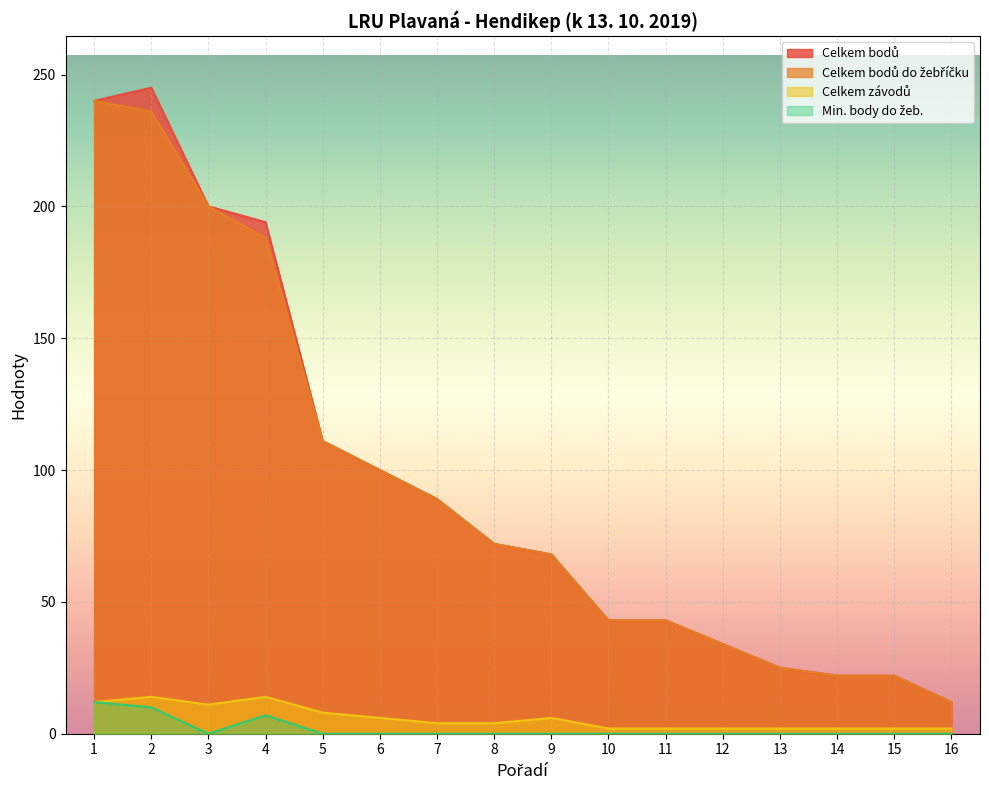

List the series in order of their peak value, lowest first.

Min. body do žeb., Celkem závodů, Celkem bodů do žebříčku, Celkem bodů